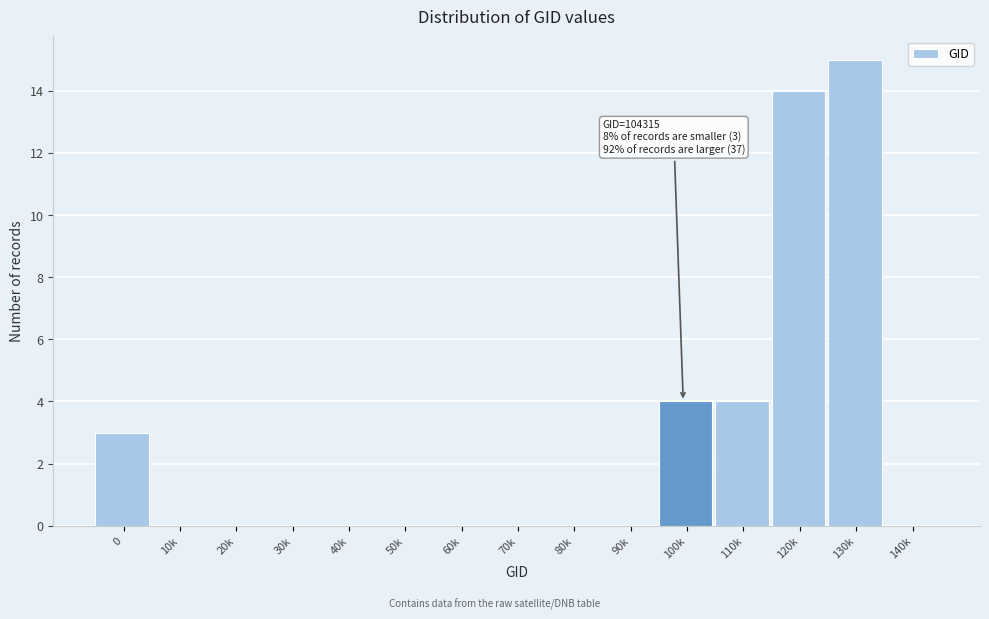

Reading right to left, list all the values displayed in this chart.

140k=0	130k=15	120k=14	110k=4	100k=4	90k=0	80k=0	70k=0	60k=0	50k=0	40k=0	30k=0	20k=0	10k=0	0=3